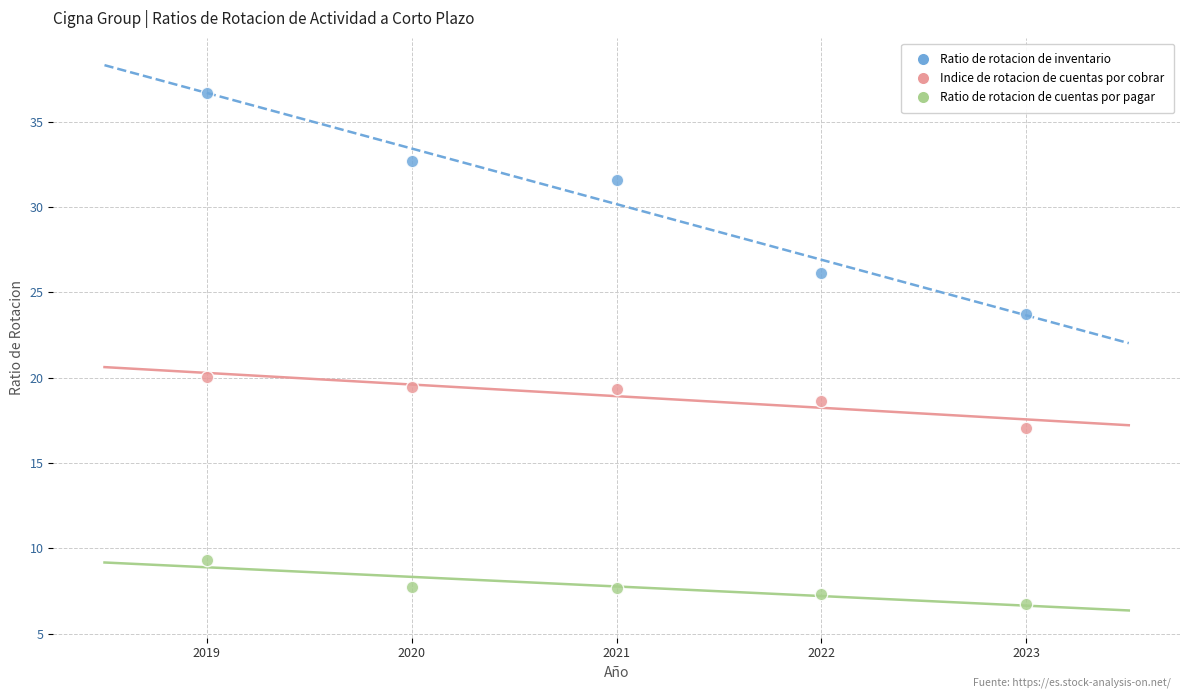

Across all series, what Y value is closest to 21?

20.1